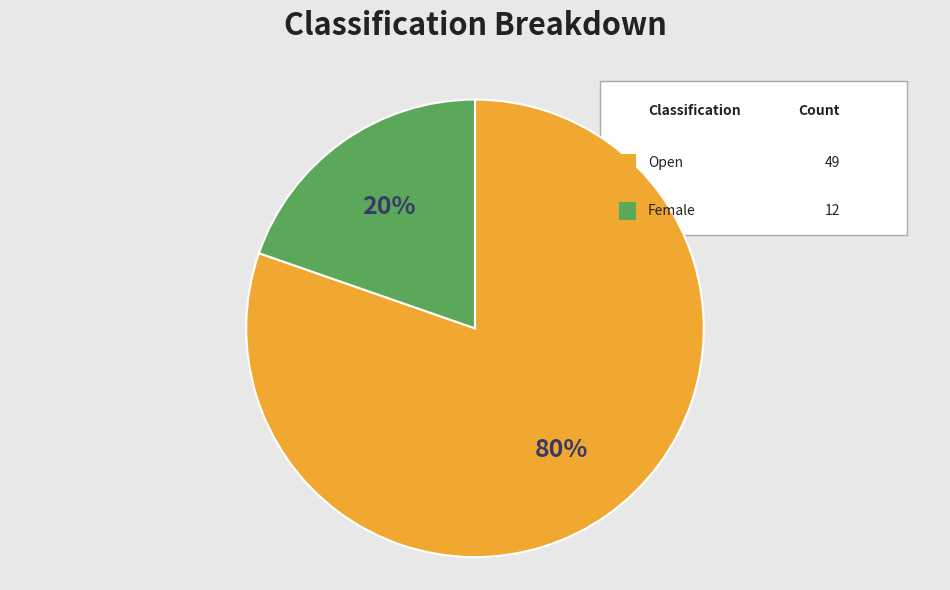

To the nearest percent, what is the average slice percentage?

50%